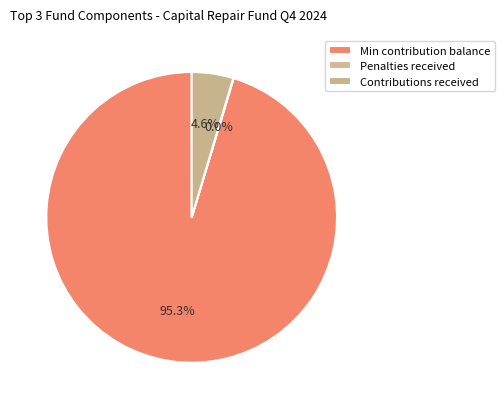

To the nearest percent, what is the difference between the largest and smallest slice percentages?

95%